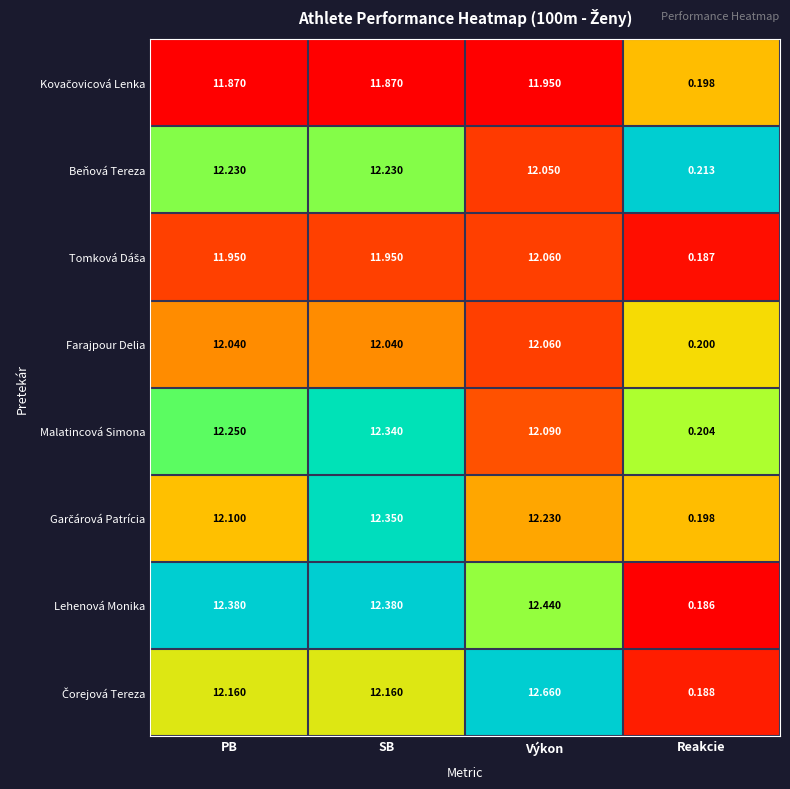

At which category is the sum across all series the highest?

Výkon